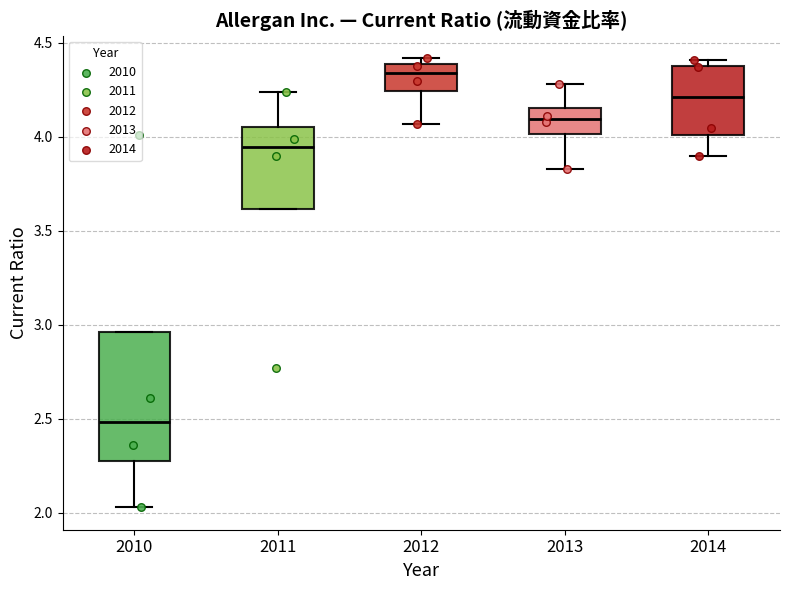

Which box has the lowest median line?

2010